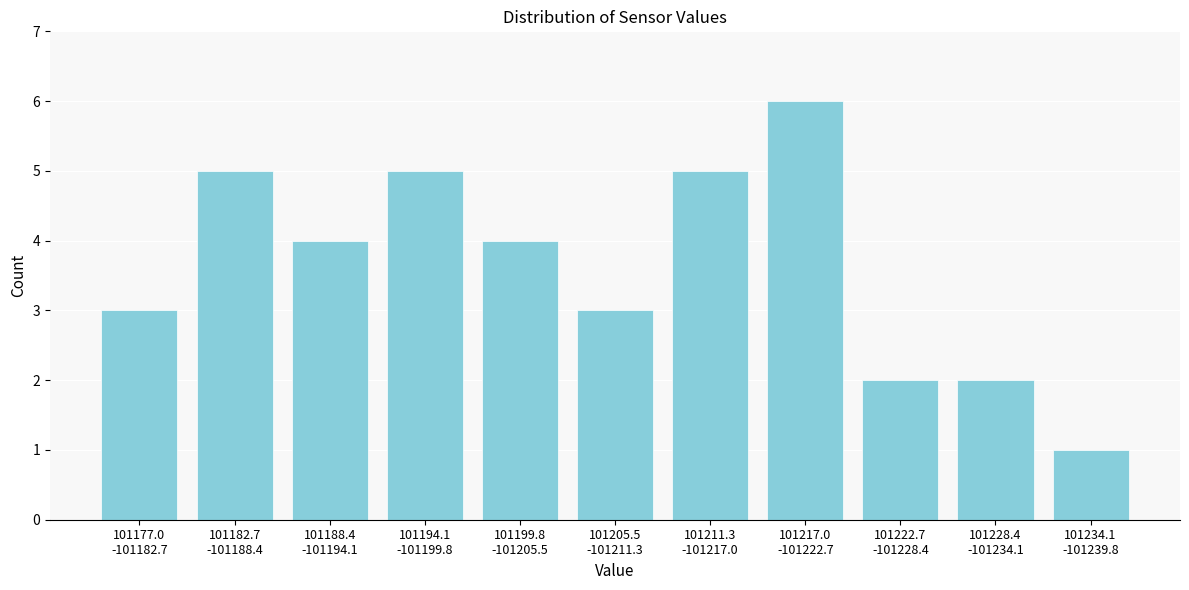

Reading left to right, transcribe all the data shown in this chart.

3	5	4	5	4	3	5	6	2	2	1